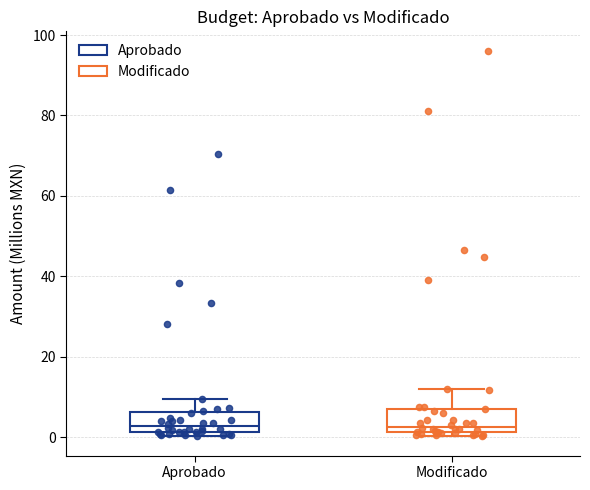

Reading left to right, read every box against the y-axis: the position of its median line, the range the box covers, and the ends of its whiskers. The values are not printed on the chart, so give them approximately, as read against the axis.

Aprobado: median 2 (just above the box's lower edge), box 2 to 6, whiskers 0 to 10
Modificado: median 2 (just above the box's lower edge), box 2 to 8, whiskers 0 to 12